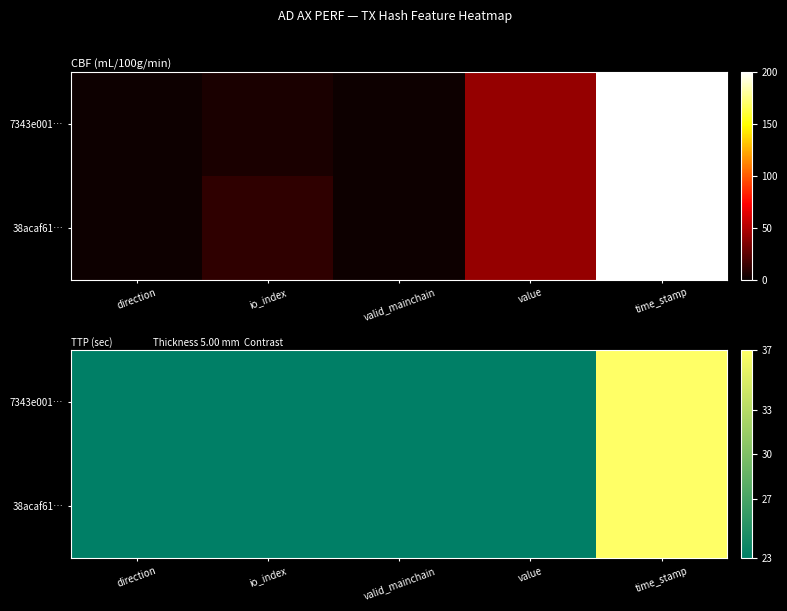

What is the difference between the maximum and minimum values in the 7343e001… series?

14.0